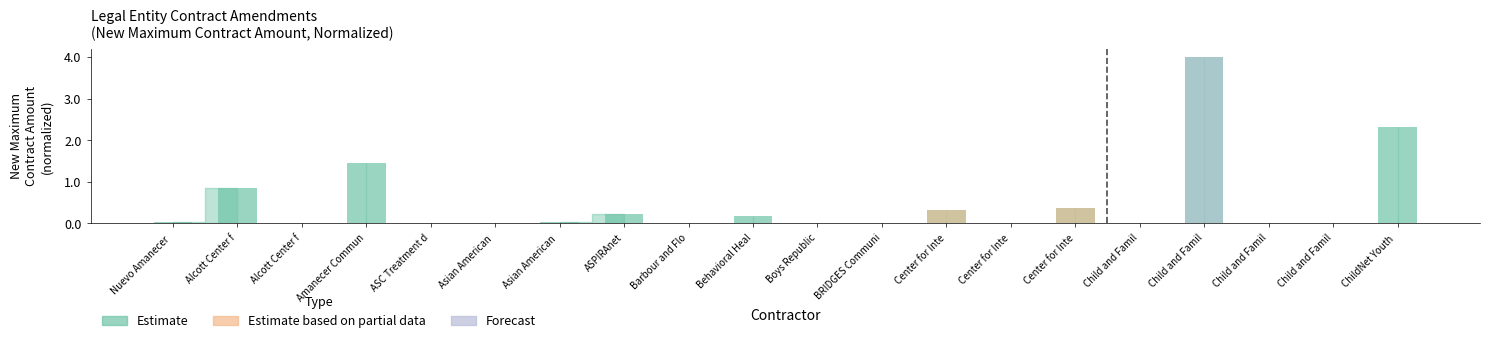

How many values are above zero?

10